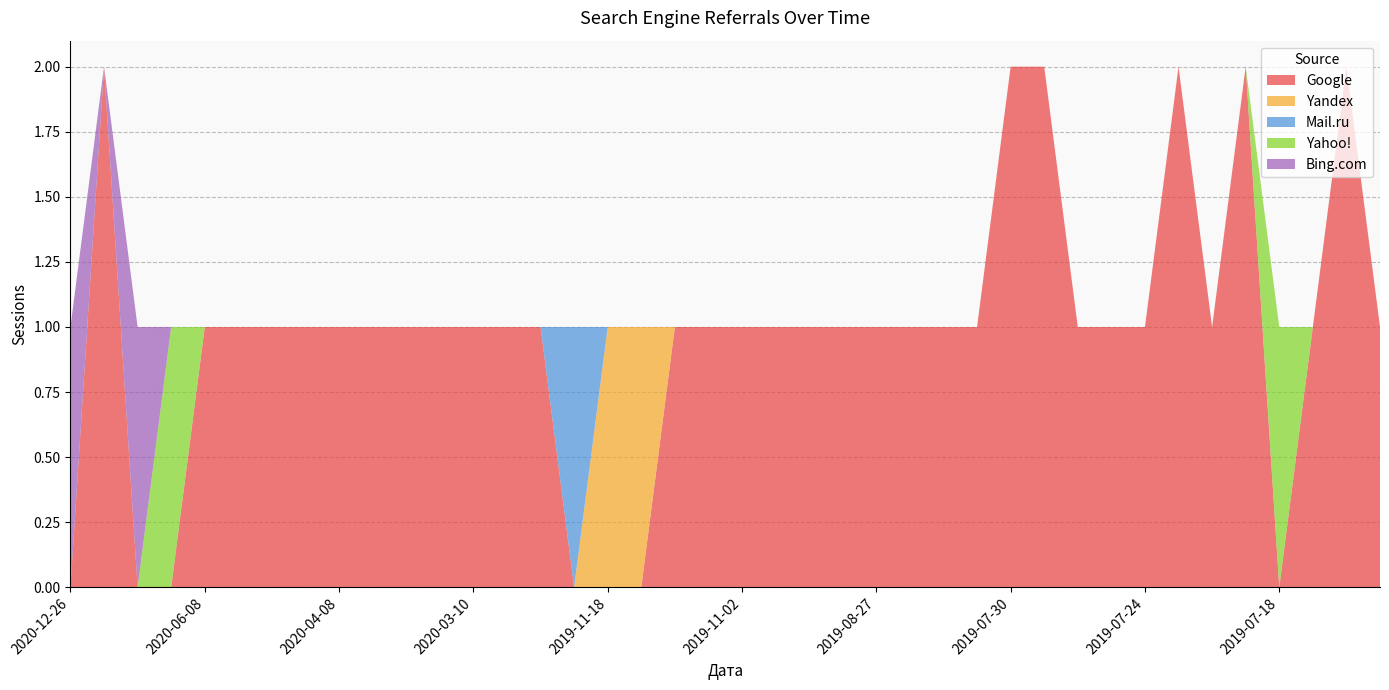

Reading right to left, transcribe all the data shown in this chart.

Google: 1	2	1	0	2	1	2	1	1	1	2	2	1	1	1	1	1	1	1	1	1	1	0	0	0	1	1	1	1	1	1	1	1	1	1	1	0	0	2	0
Yandex: 0	0	0	0	0	0	0	0	0	0	0	0	0	0	0	0	0	0	0	0	0	0	1	1	0	0	0	0	0	0	0	0	0	0	0	0	0	0	0	0
Mail.ru: 0	0	0	0	0	0	0	0	0	0	0	0	0	0	0	0	0	0	0	0	0	0	0	0	1	0	0	0	0	0	0	0	0	0	0	0	0	0	0	0
Yahoo!: 0	0	0	1	0	0	0	0	0	0	0	0	0	0	0	0	0	0	0	0	0	0	0	0	0	0	0	0	0	0	0	0	0	0	0	0	1	0	0	0
Bing.com: 0	0	0	0	0	0	0	0	0	0	0	0	0	0	0	0	0	0	0	0	0	0	0	0	0	0	0	0	0	0	0	0	0	0	0	0	0	1	0	1